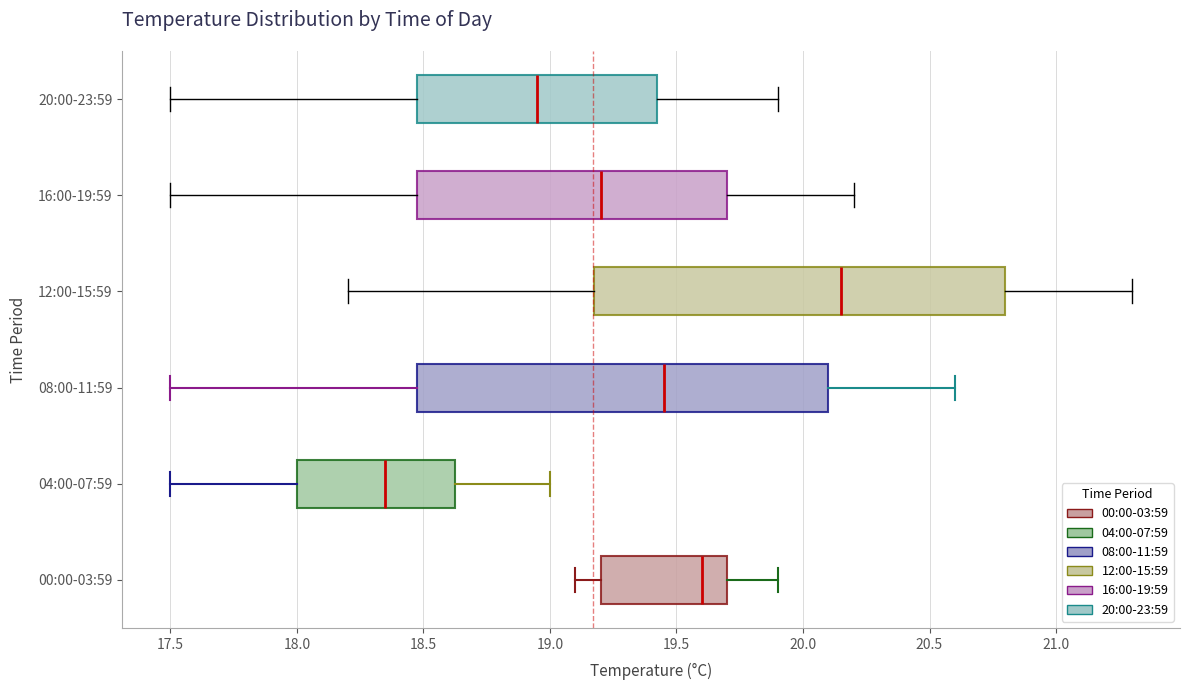

Where does the median line of the box for 12:00-15:59 sit on the x-axis? The values are not printed on the chart, so give them approximately, as read against the axis.

20.15